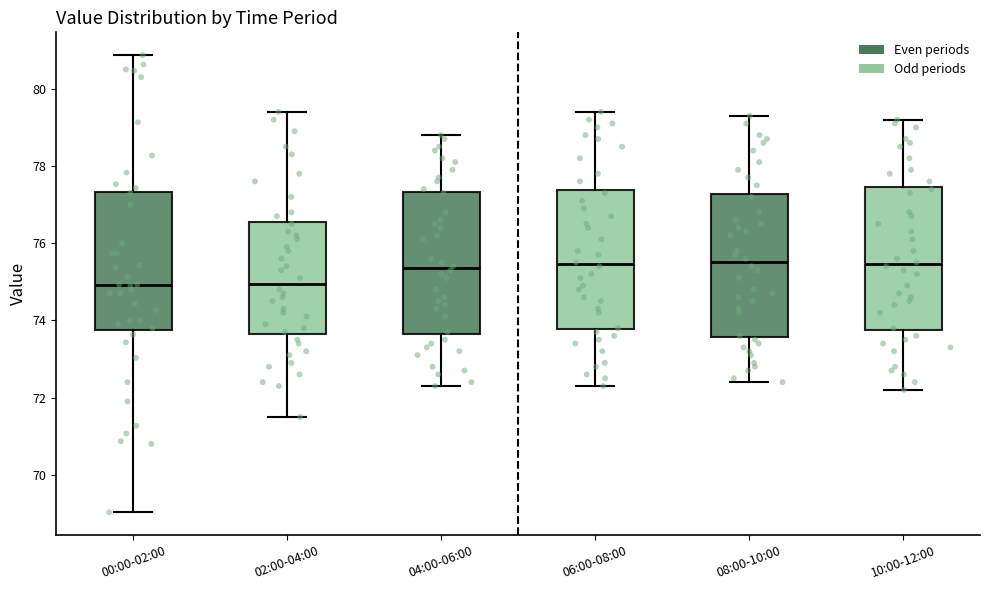

Reading left to right, transcribe this box plot: for each box, give where its median line is, the range the box spans, and where its two whiskers end, as read against the y-axis. The values are not printed on the chart, so give them approximately, as read against the axis.

00:00-02:00: median 75.0, box 73.8 to 77.4, whiskers 69.0 to 80.8
02:00-04:00: median 75.0, box 73.6 to 76.6, whiskers 71.6 to 79.4
04:00-06:00: median 75.4, box 73.6 to 77.4, whiskers 72.4 to 78.8
06:00-08:00: median 75.4, box 73.8 to 77.4, whiskers 72.4 to 79.4
08:00-10:00: median 75.6, box 73.6 to 77.2, whiskers 72.4 to 79.4
10:00-12:00: median 75.4, box 73.8 to 77.4, whiskers 72.2 to 79.2